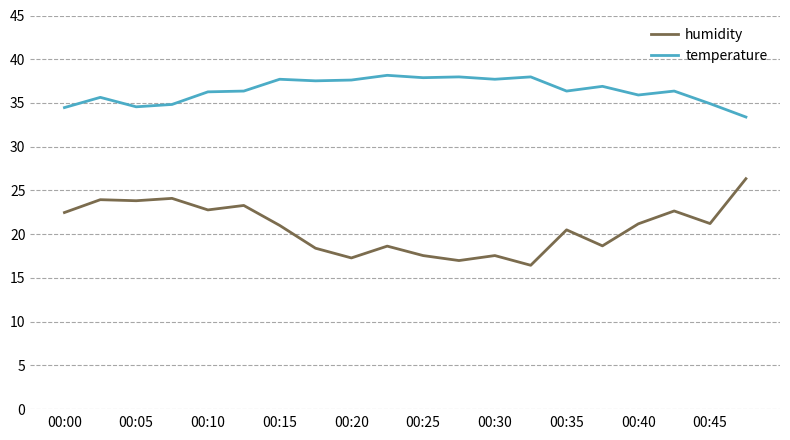

True or false: temperature and humidity intersect in this chart.

False